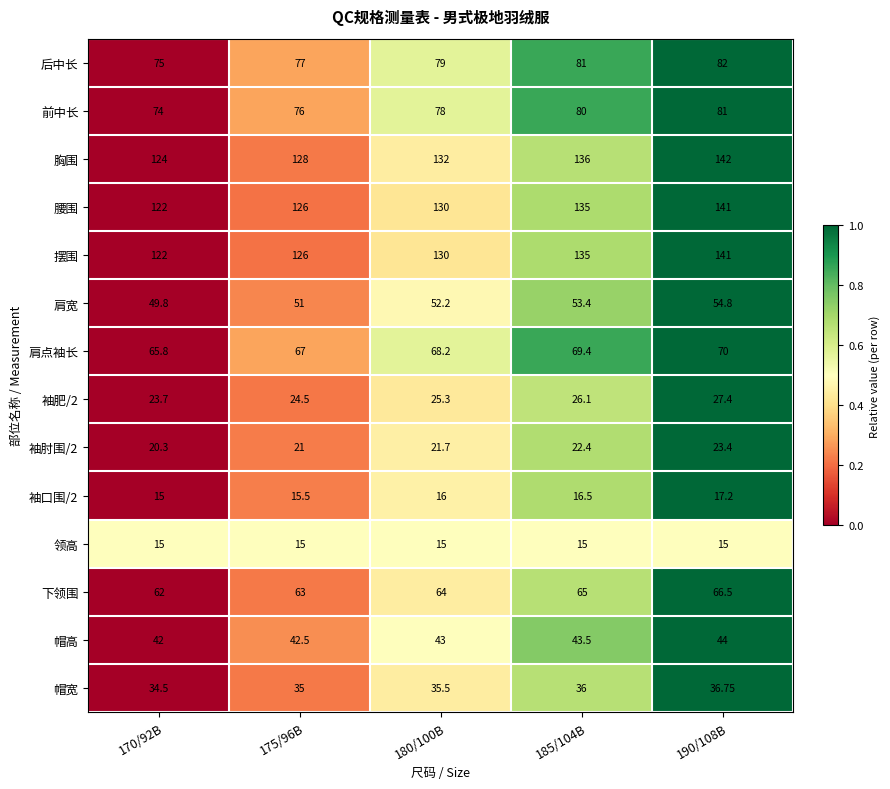

Is the value of 前中长 at 185/104B greater than the value of 袖肥/2 at 170/92B?

Yes